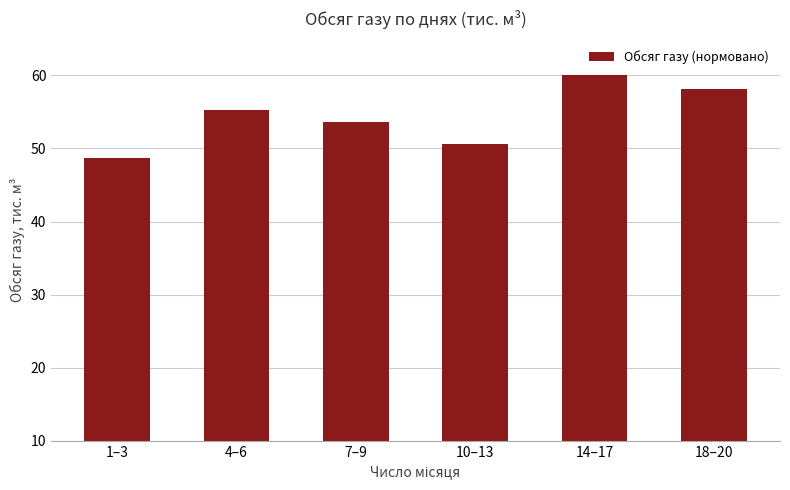

Is it true that the value at 18–20 is 58.2?

True